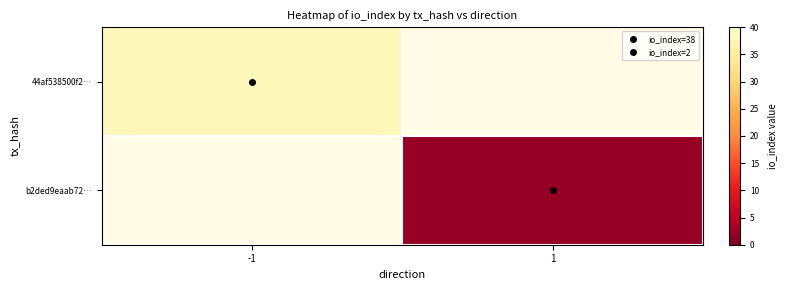

What is the minimum value shown in the chart?

2.0